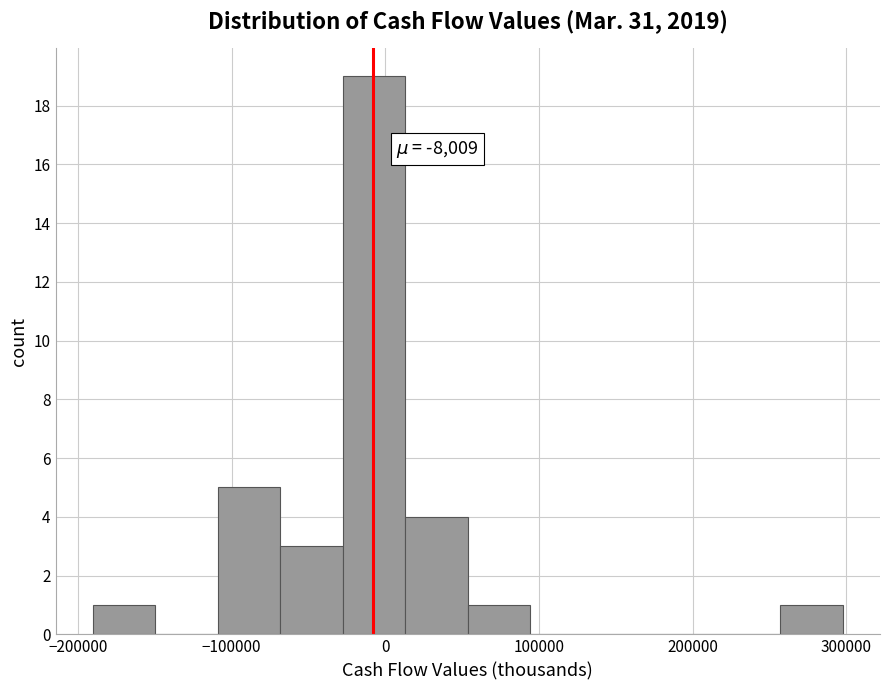

Over which range of the x-axis is the bar tallest?

-30000 to 10000